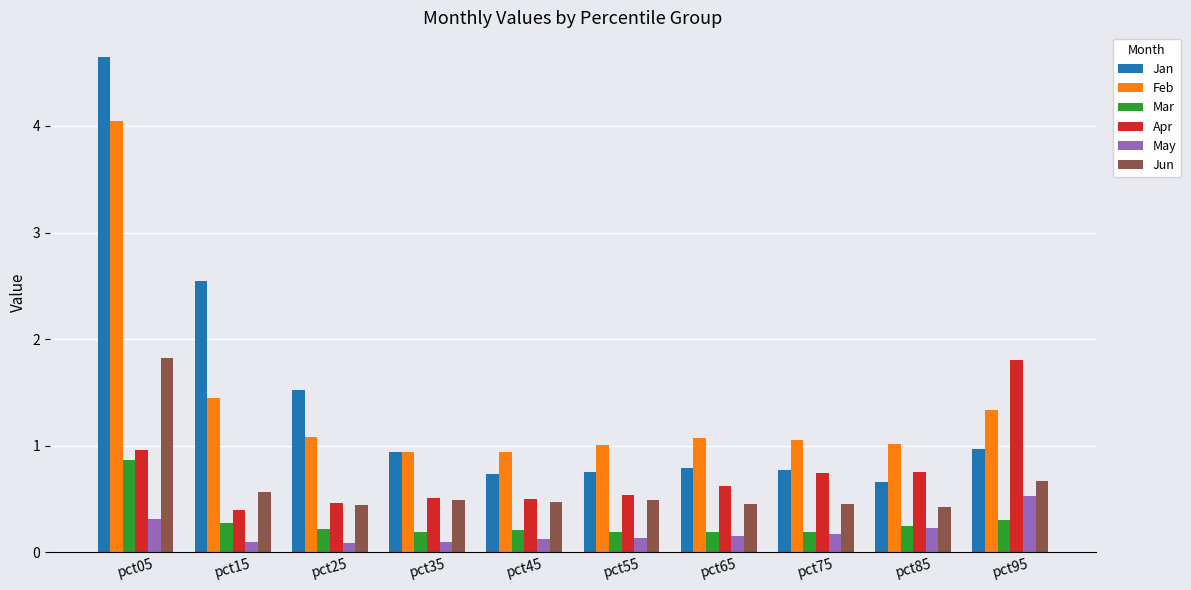

Count the number of data series in this chart.

6